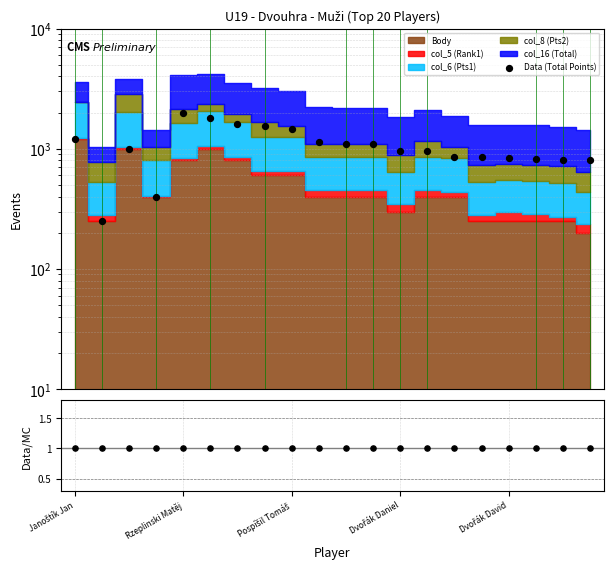

What is the ratio of the value at 18 to the value at Janoštík Jan?

0.7